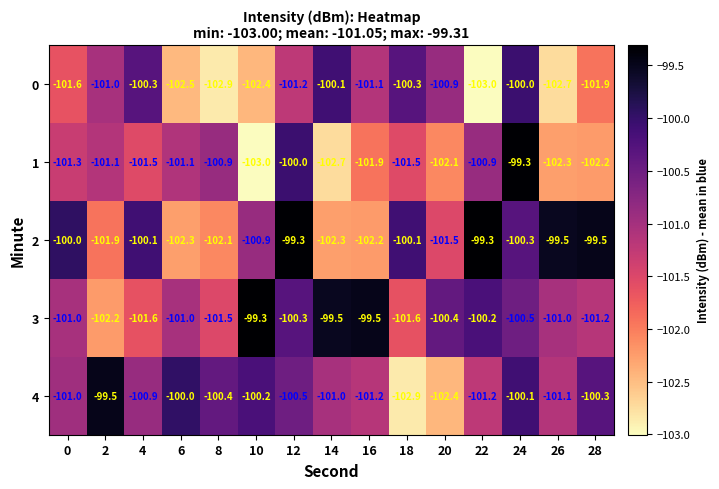

The 2 series shows -167.5 at 2. True or false?

False